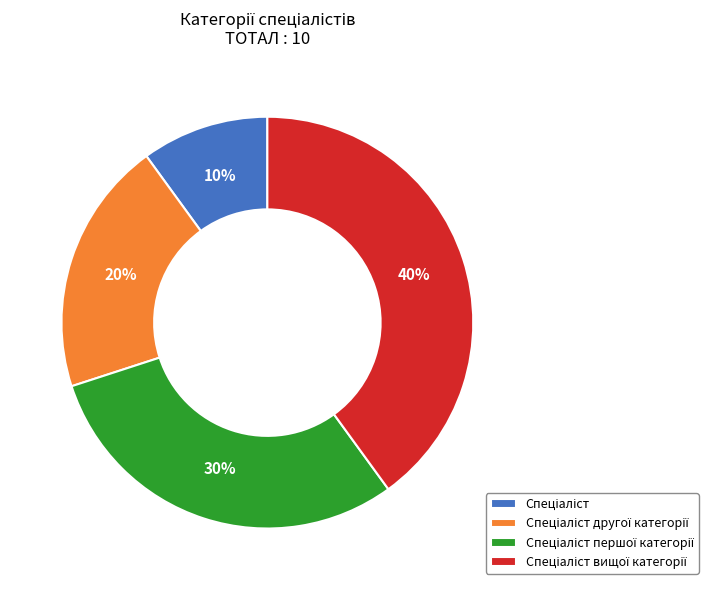

To the nearest percent, what is the average slice percentage?

25%